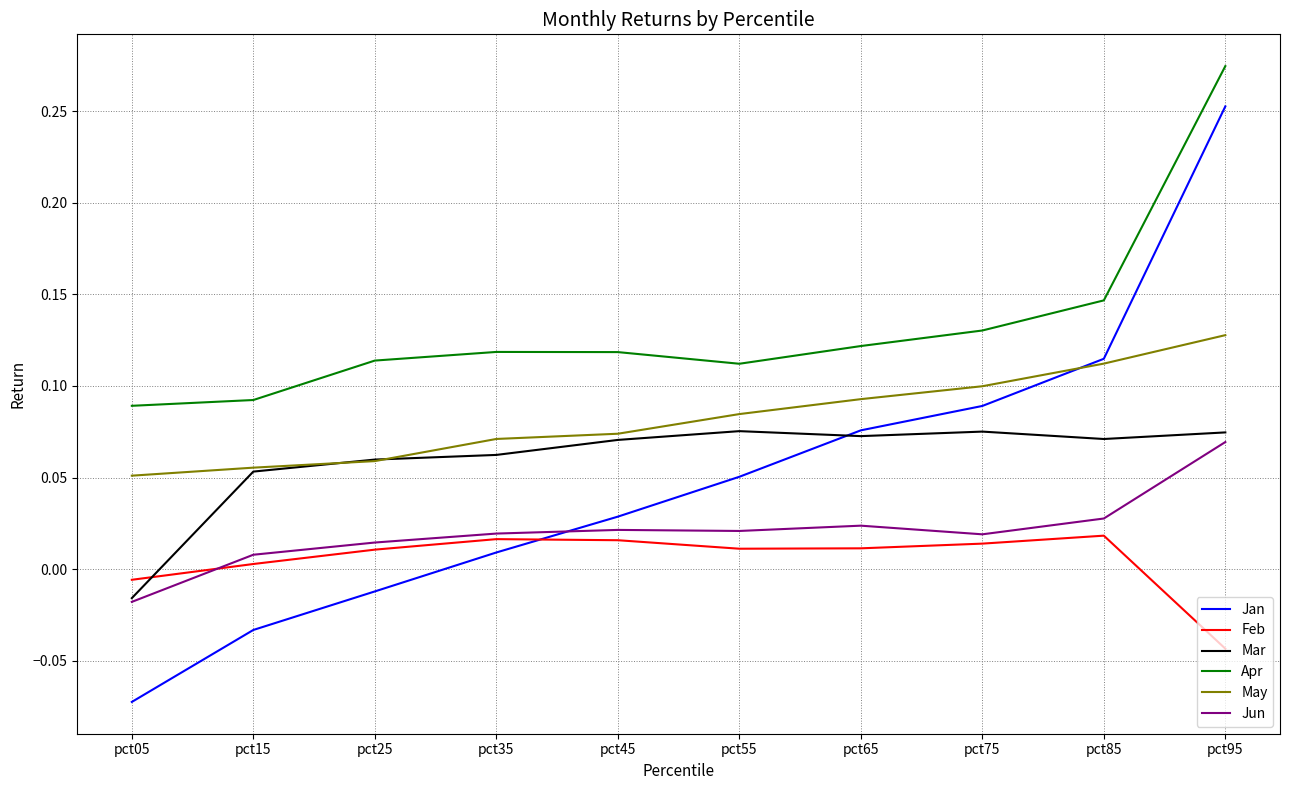

At which label does Jan reach its minimum?

pct05